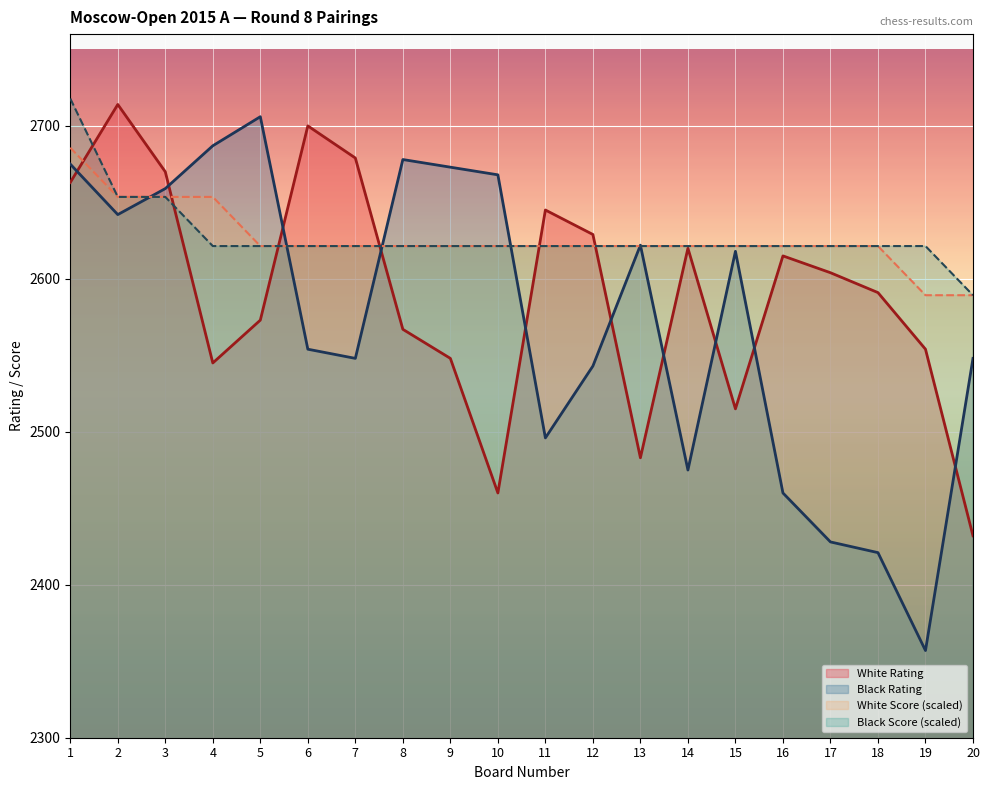

How many data points does each series have?

20